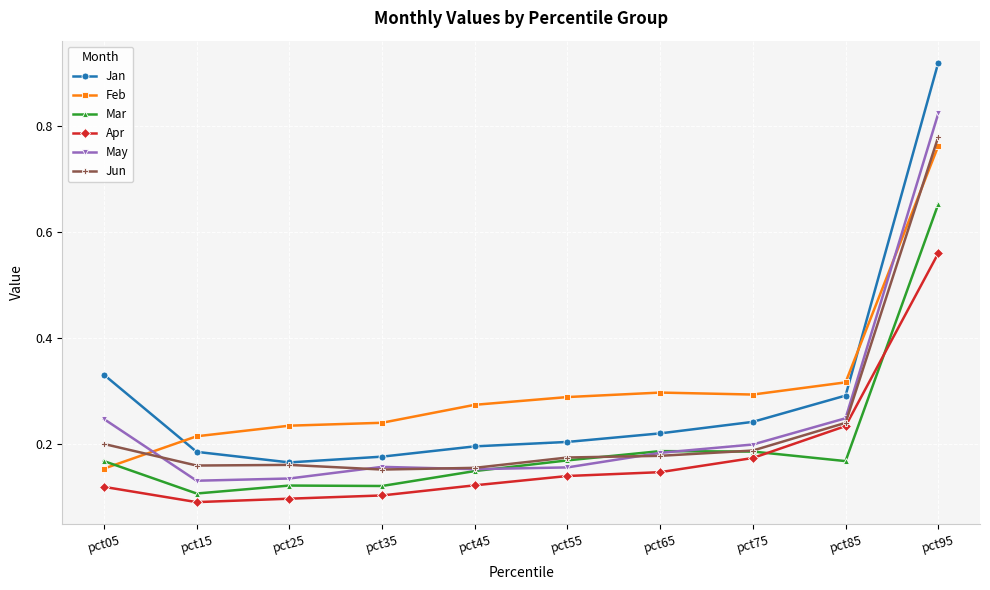

What is the difference between the highest and lowest values at pct95?

0.4